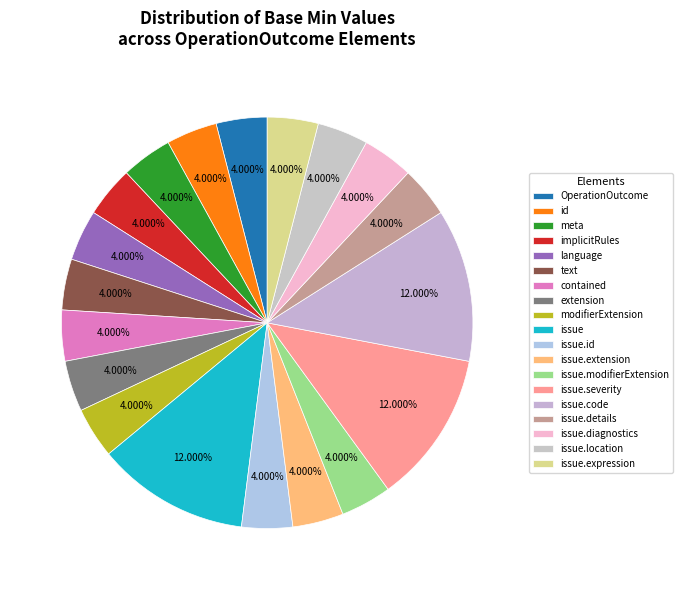

To the nearest percent, what is the average slice percentage?

5%